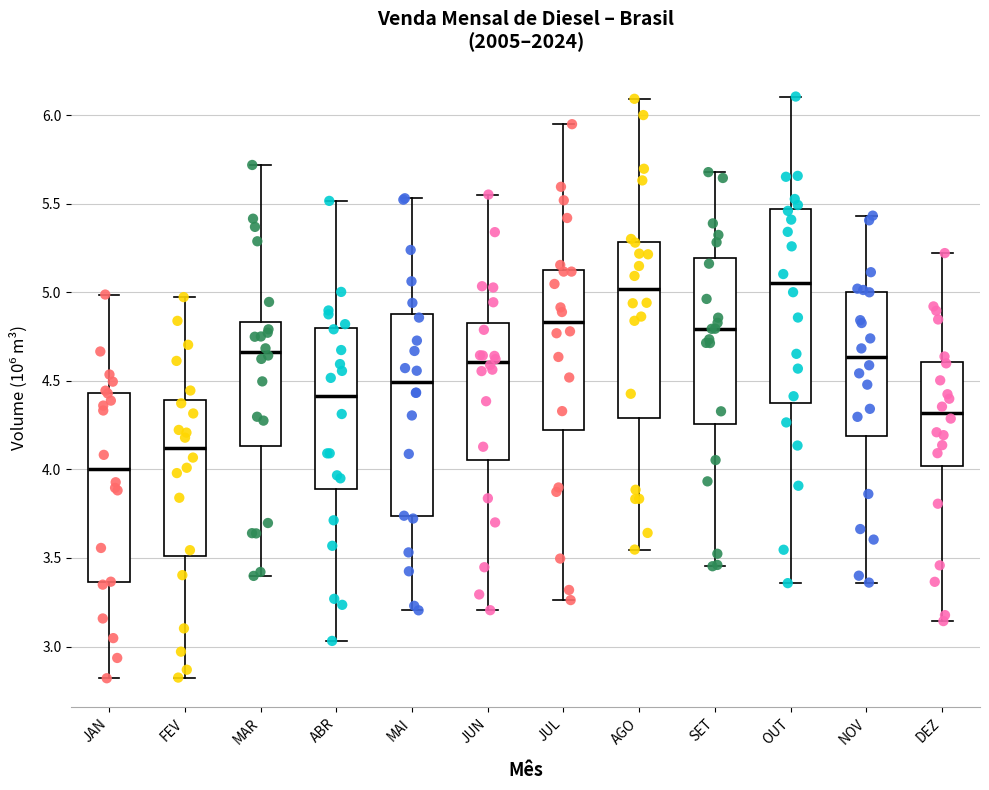

Which box is the tallest, from its lower edge to its upper edge?

MAI